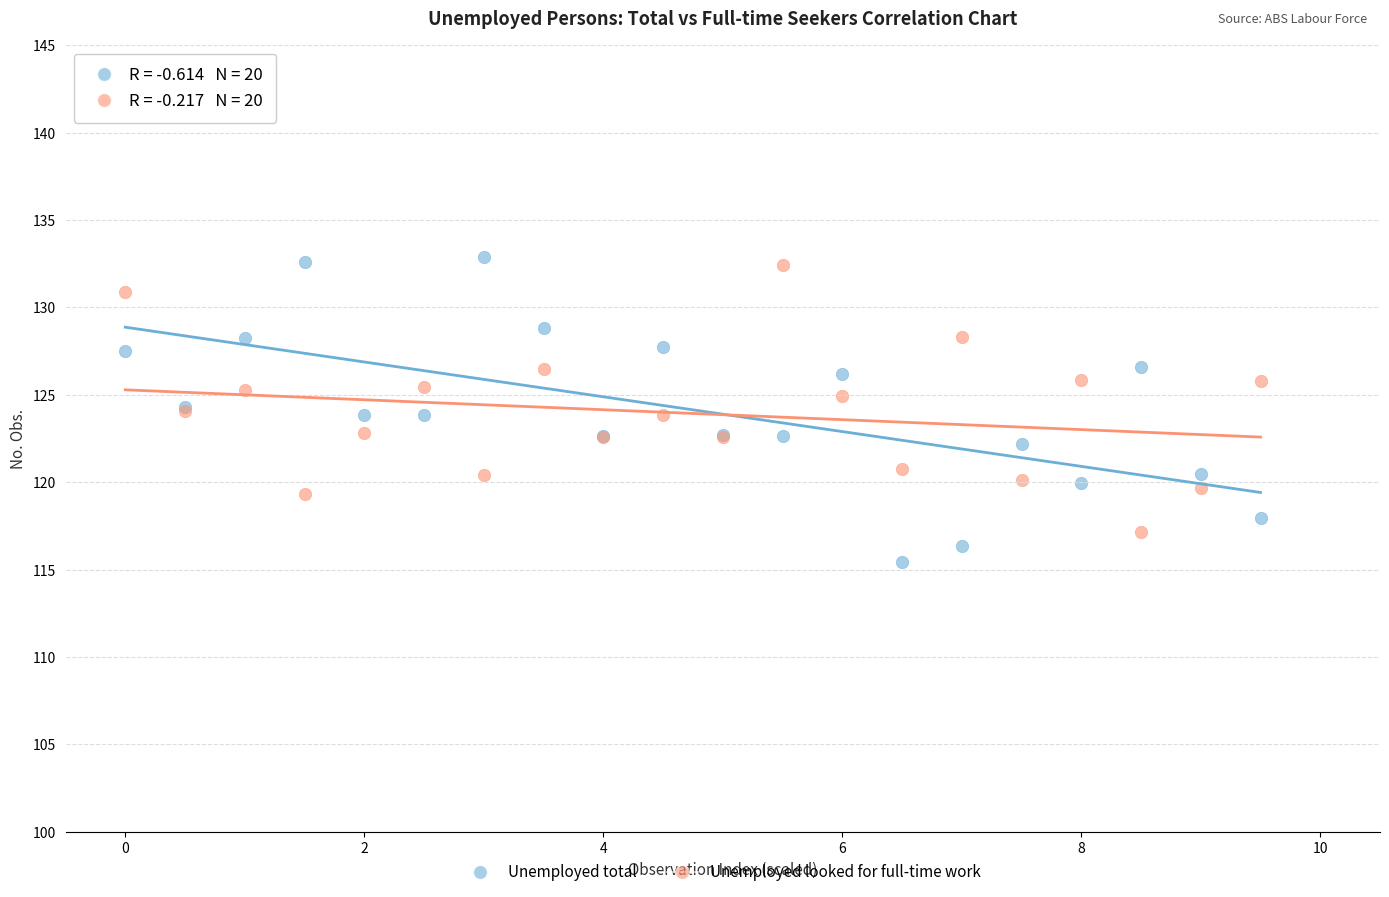

What is the X range (max minus min) for the scatter plot?

9.5